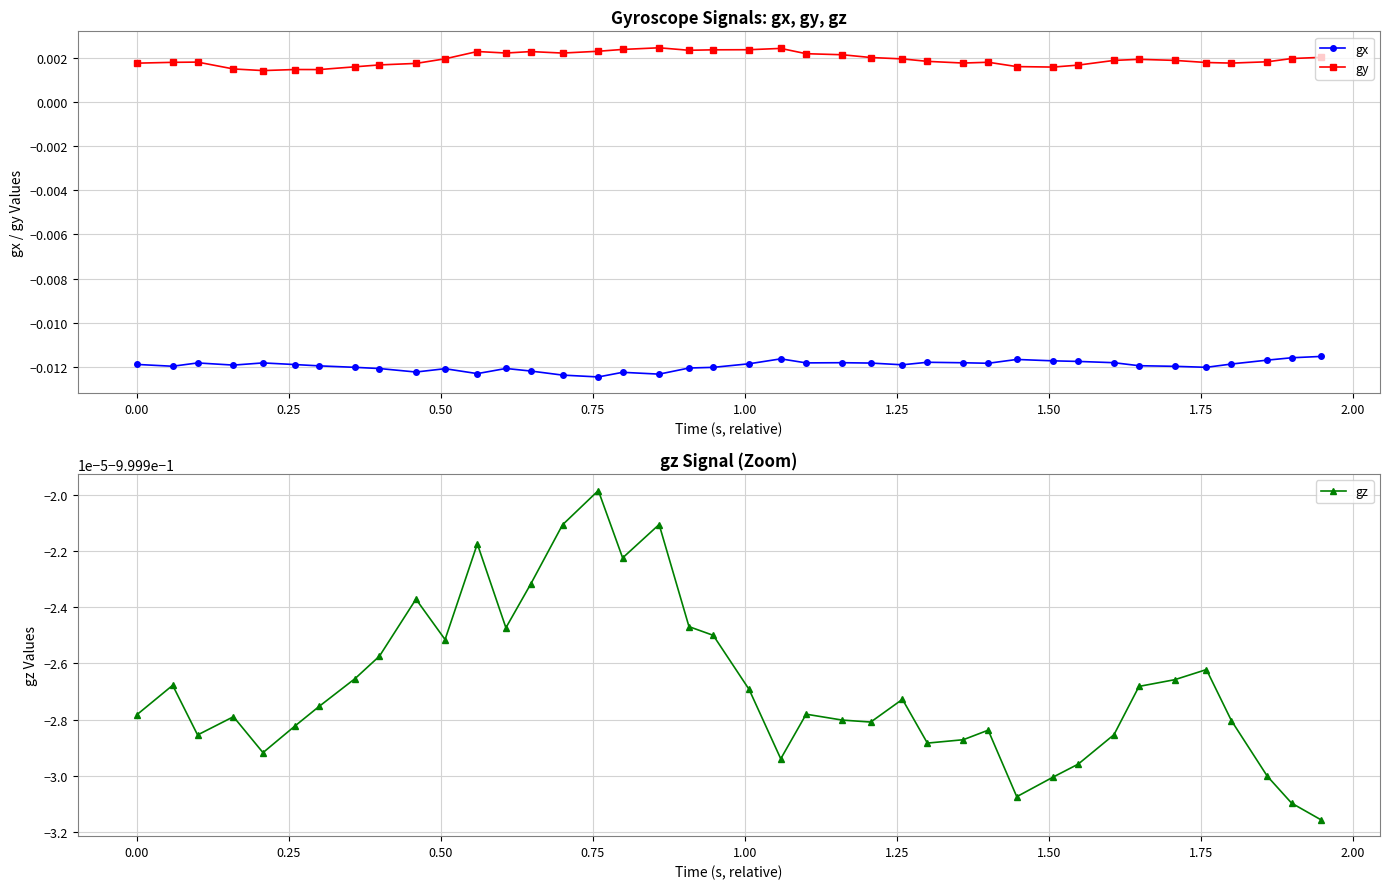

Reading left to right, list all the values displayed in this chart.

gx: -0.0	-0.0	-0.0	-0.0	-0.0	-0.0	-0.0	-0.0	-0.0	-0.0	-0.0	-0.0	-0.0	-0.0	-0.0	-0.0	-0.0	-0.0	-0.0	-0.0	-0.0	-0.0	-0.0	-0.0	-0.0	-0.0	-0.0	-0.0	-0.0	-0.0	-0.0	-0.0	-0.0	-0.0	-0.0	-0.0	-0.0	-0.0	-0.0	-0.0
gy: 0.0	0.0	0.0	0.0	0.0	0.0	0.0	0.0	0.0	0.0	0.0	0.0	0.0	0.0	0.0	0.0	0.0	0.0	0.0	0.0	0.0	0.0	0.0	0.0	0.0	0.0	0.0	0.0	0.0	0.0	0.0	0.0	0.0	0.0	0.0	0.0	0.0	0.0	0.0	0.0
gz: -1.0	-1.0	-1.0	-1.0	-1.0	-1.0	-1.0	-1.0	-1.0	-1.0	-1.0	-1.0	-1.0	-1.0	-1.0	-1.0	-1.0	-1.0	-1.0	-1.0	-1.0	-1.0	-1.0	-1.0	-1.0	-1.0	-1.0	-1.0	-1.0	-1.0	-1.0	-1.0	-1.0	-1.0	-1.0	-1.0	-1.0	-1.0	-1.0	-1.0